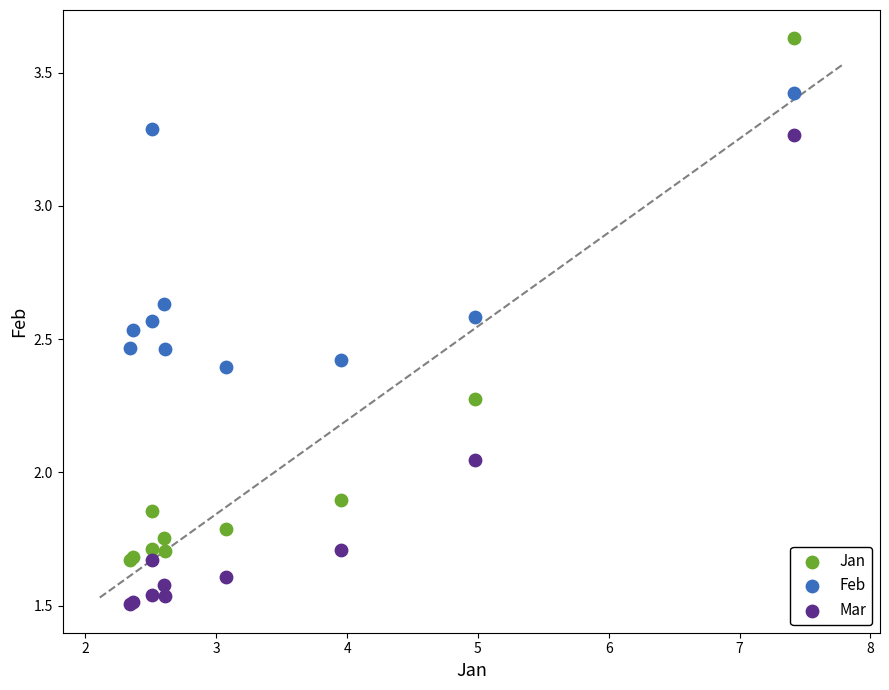

Which series contains the highest Y value?

Jan